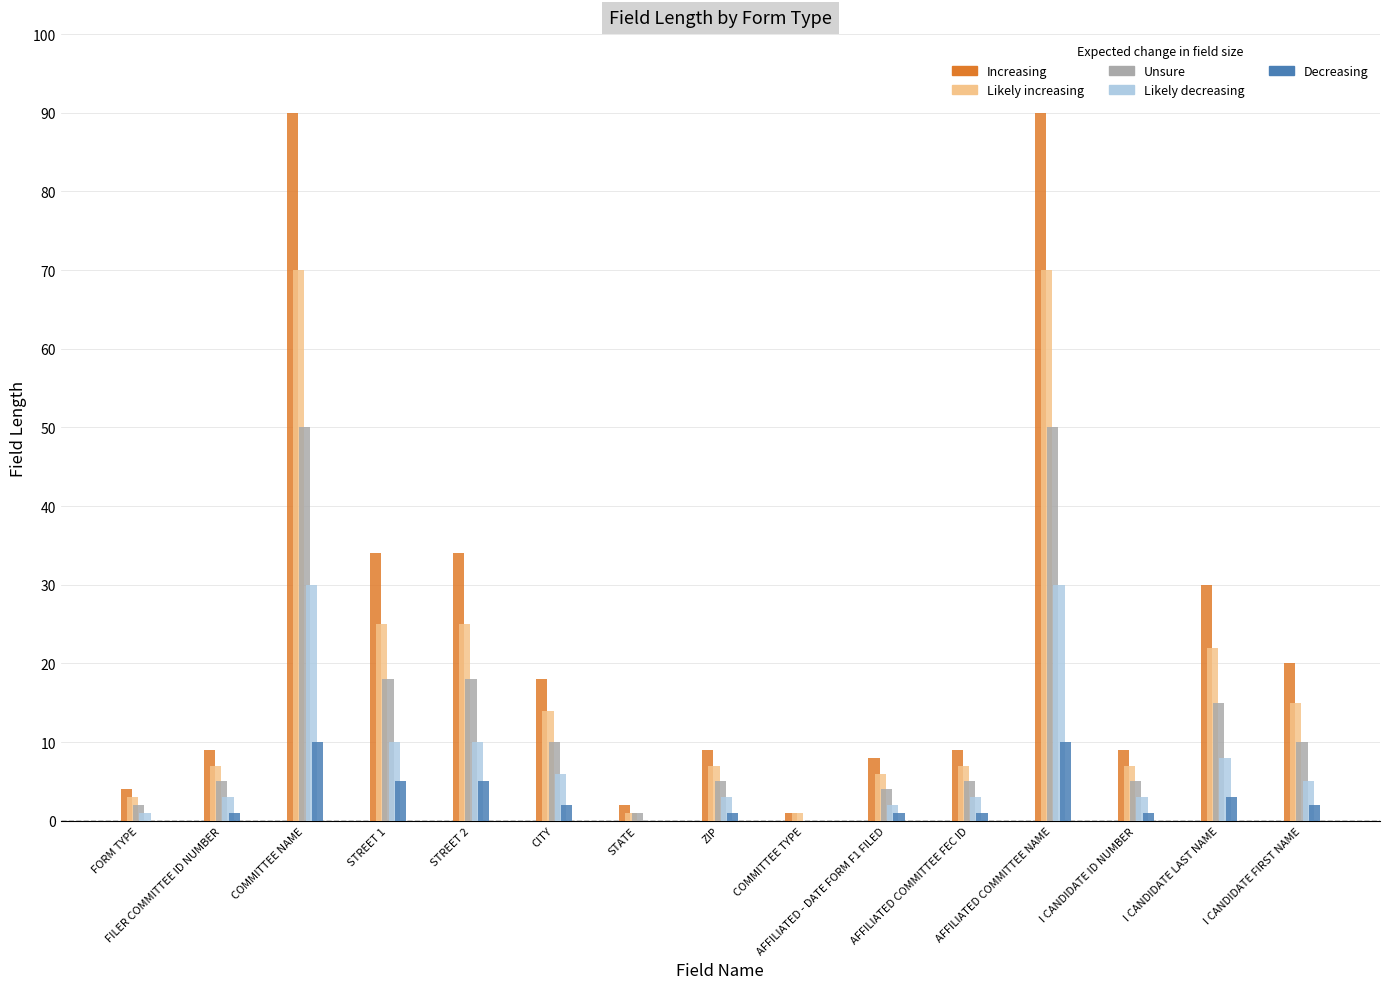

How many series are shown in this chart?

5